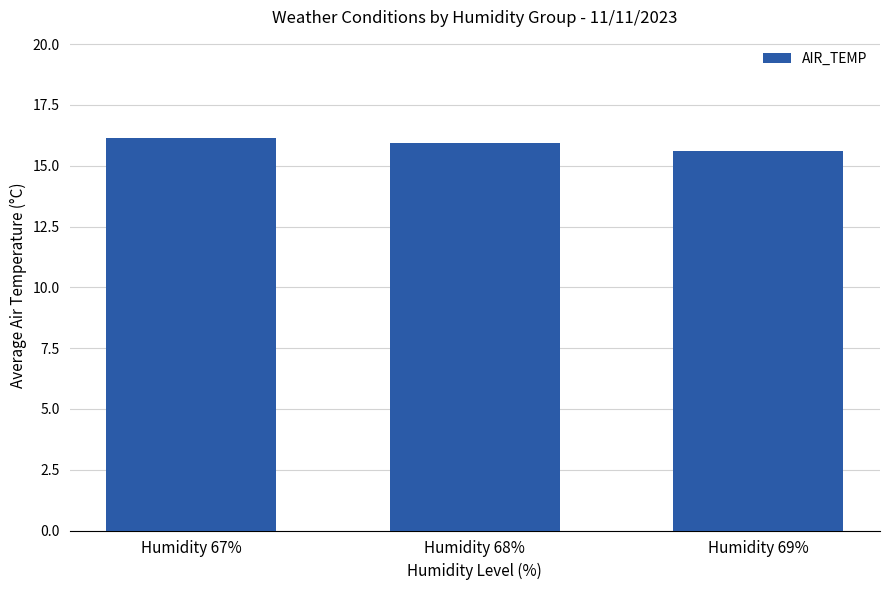

What is the label of the 2nd bar from the left?

Humidity 68%